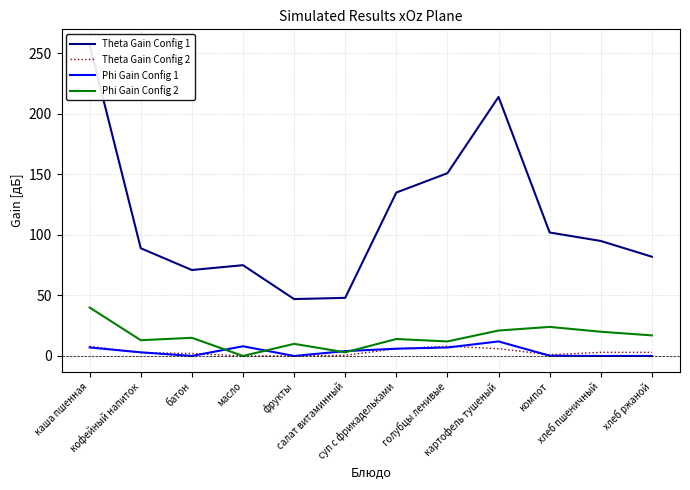

At which label does Theta Gain Config 2 first exceed 3?

каша пшенная